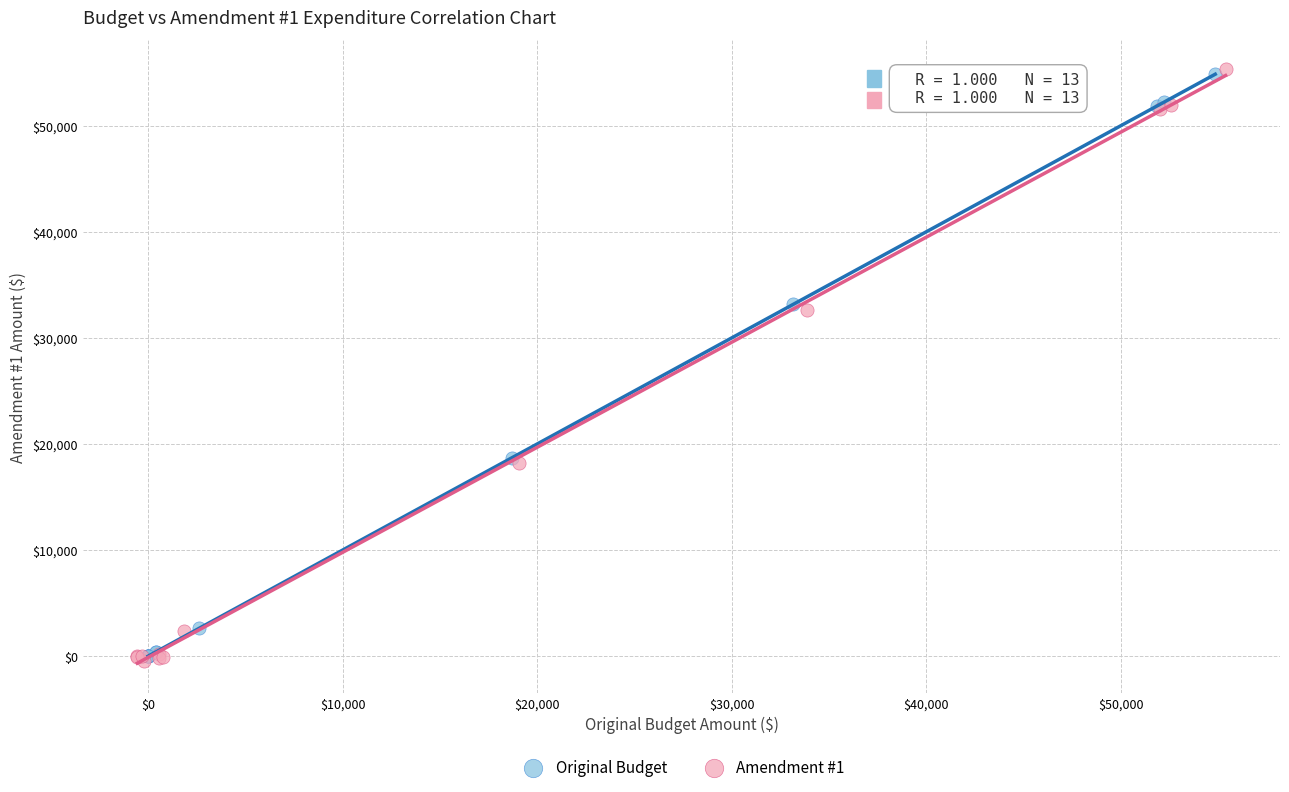

Which series has the widest spread of Y values?

Amendment #1